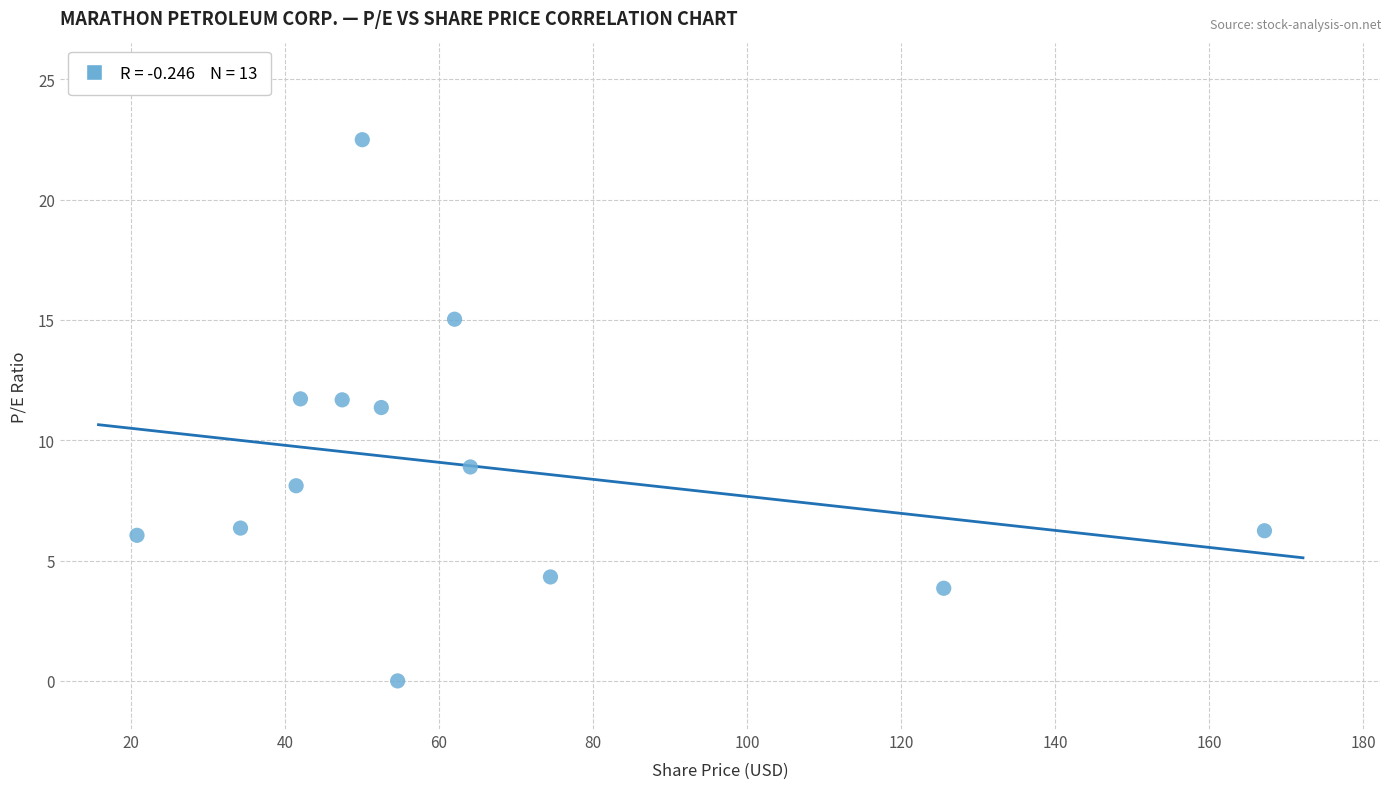

What is the range of Y values (max minus min)?

22.5